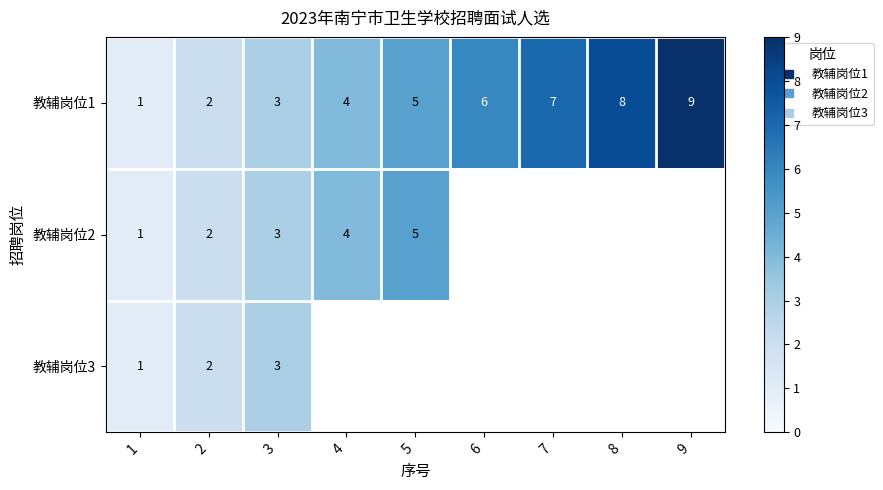

The value of 教辅岗位2 at 1 is 1.0. True or false?

True